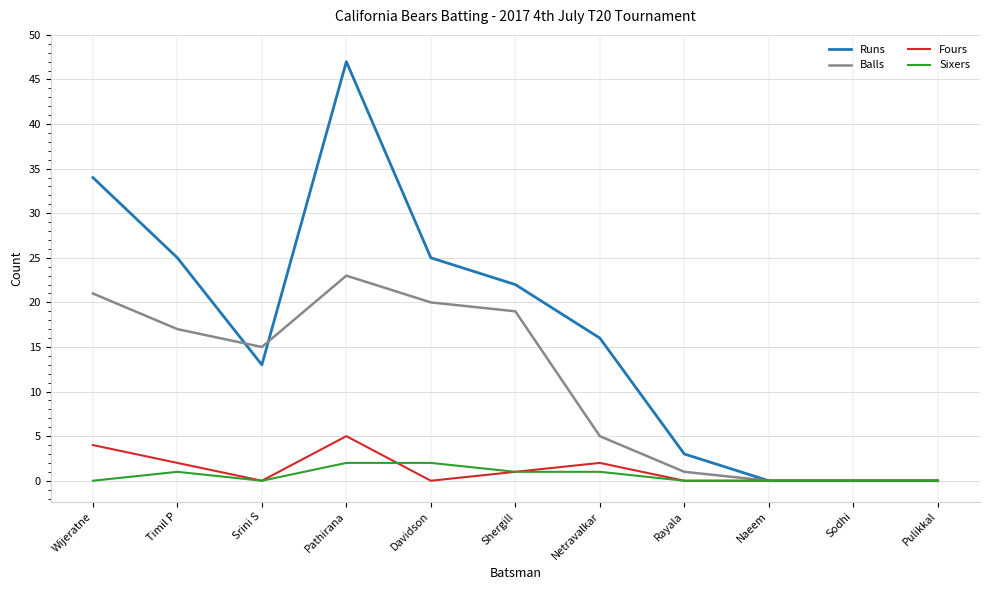

What position from the left is Sodhi?

10